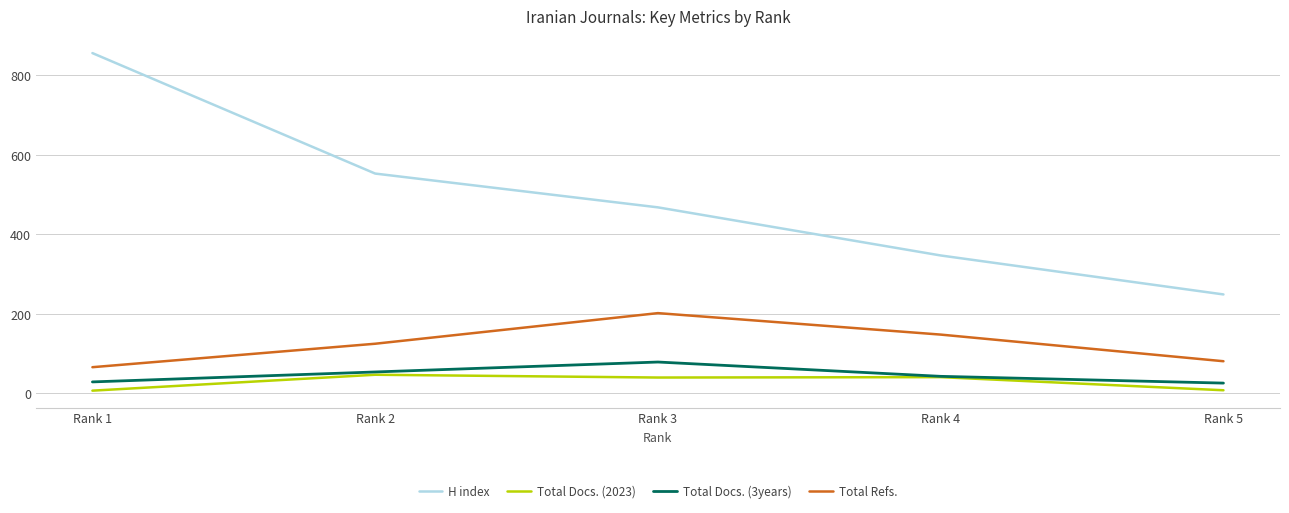

True or false: H index and Total Refs. intersect in this chart.

False